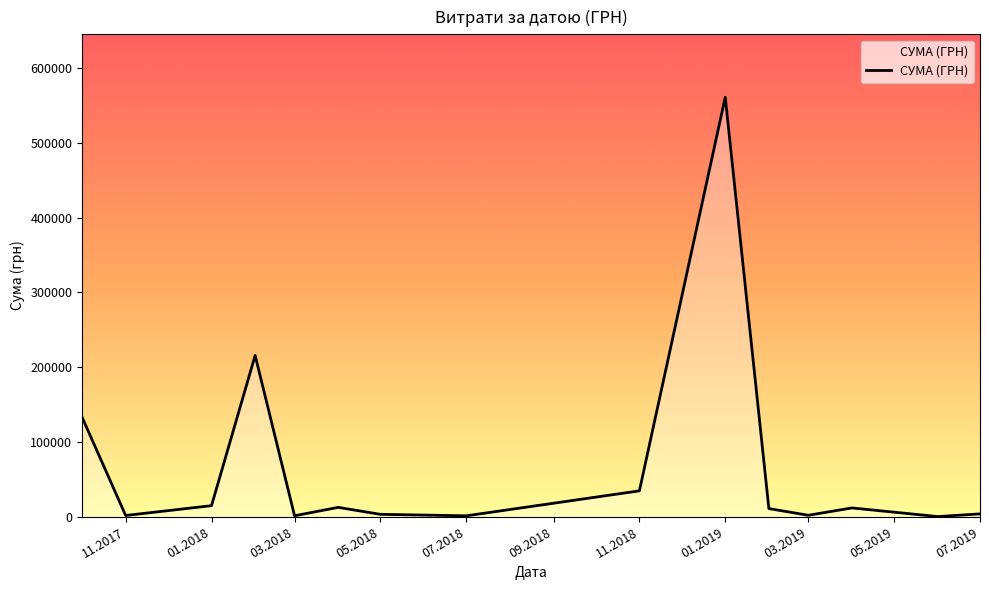

How many lines are shown in the chart?

1